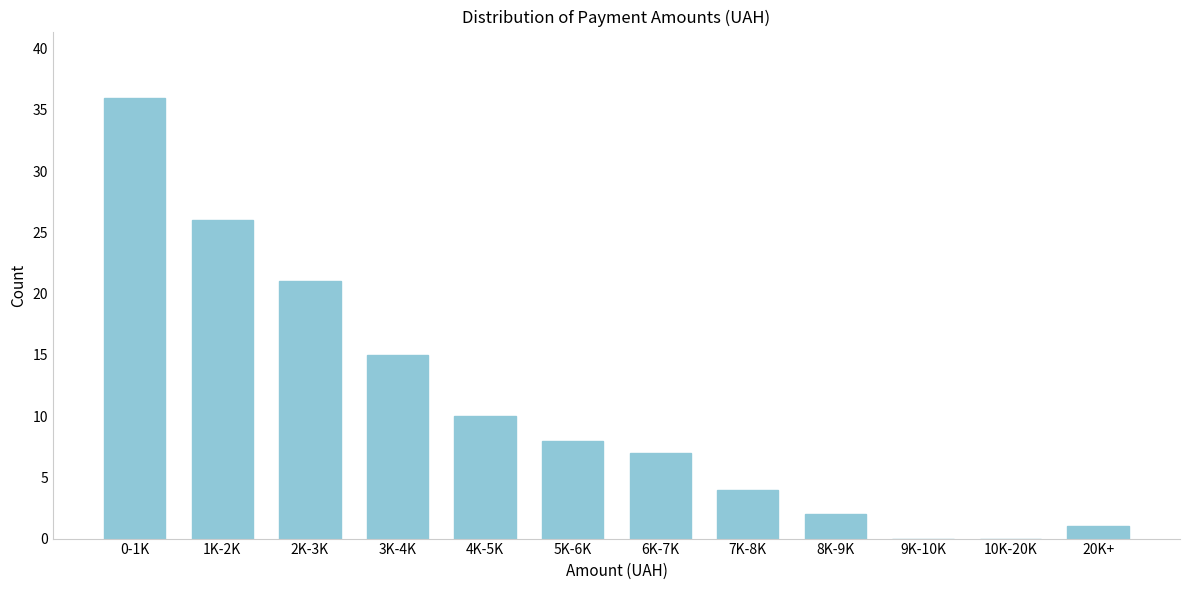

Reading left to right, transcribe all the data shown in this chart.

0-1K=36	1K-2K=26	2K-3K=21	3K-4K=15	4K-5K=10	5K-6K=8	6K-7K=7	7K-8K=4	8K-9K=2	9K-10K=0	10K-20K=0	20K+=1